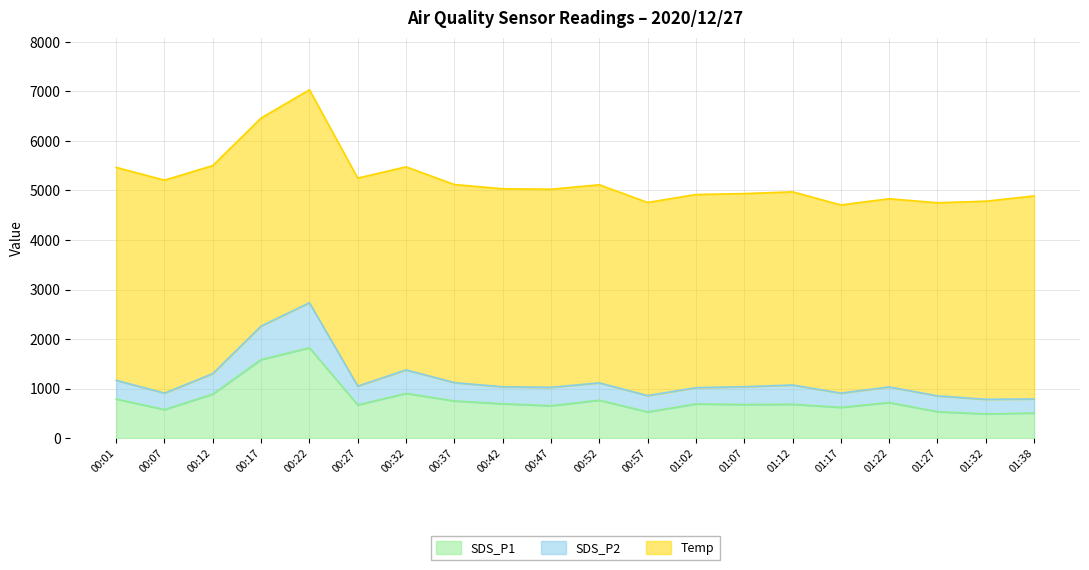

What is the difference between the maximum and minimum values in the SDS_P1 series?

1335.0